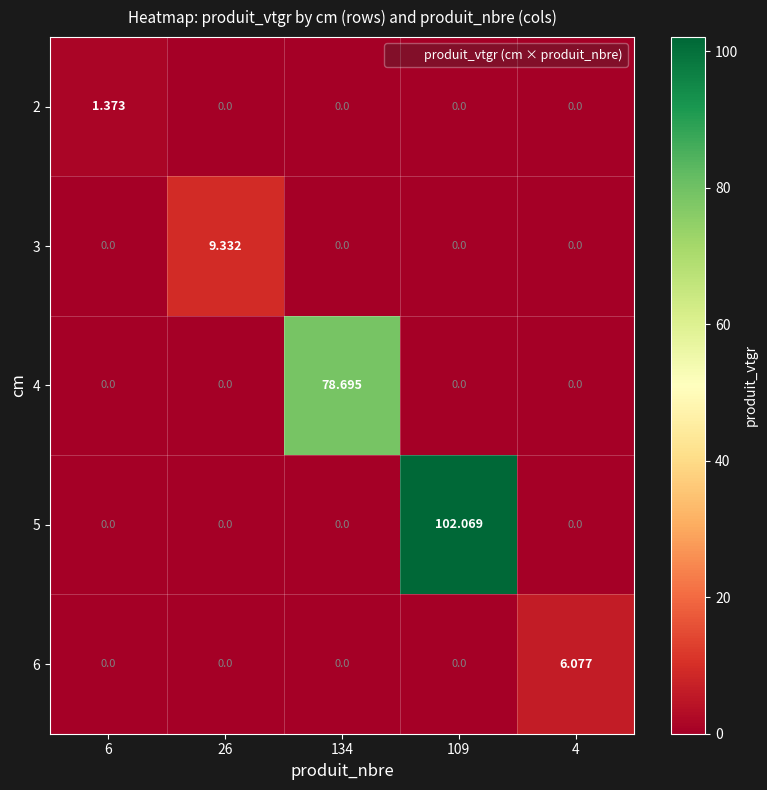

How many values in 6 are above zero?

1